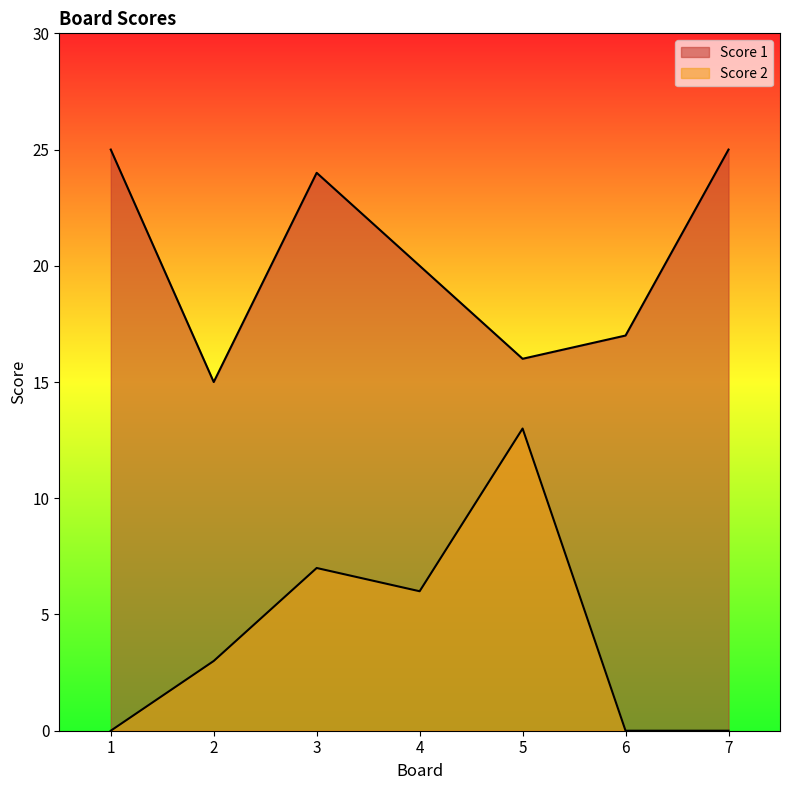

Which series has the largest range (max minus min)?

Score 2